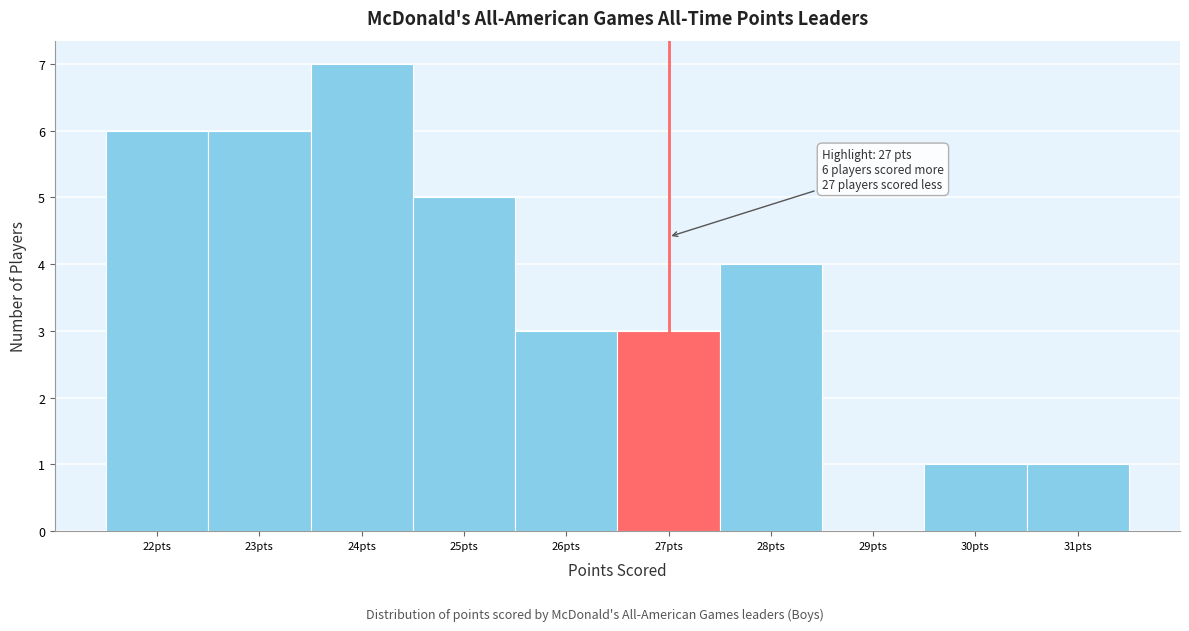

Which range on the x-axis has the tallest bar?

23.5 to 24.5